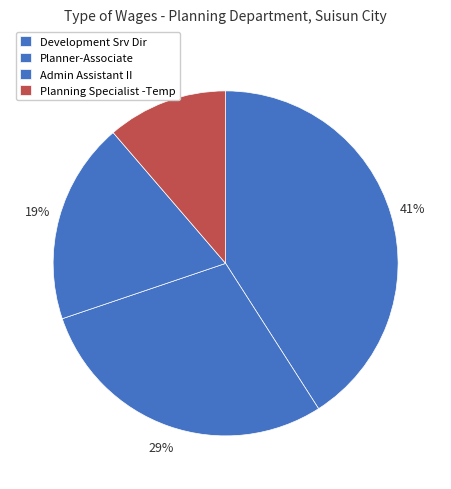

How many segments does this pie chart have?

4